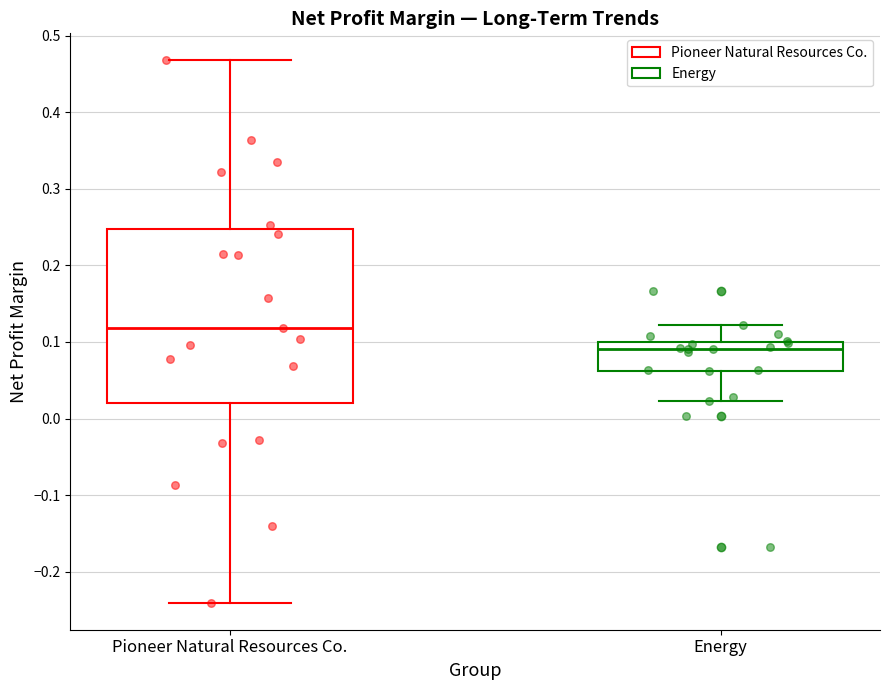

Reading left to right, transcribe this box plot: for each box, give where its median line is, the range the box spans, and where its two whiskers end, as read against the y-axis. The values are not printed on the chart, so give them approximately, as read against the axis.

Pioneer Natural Resources Co.: median 0.12, box 0.02 to 0.25, whiskers -0.24 to 0.47
Energy: median 0.09, box 0.06 to 0.10, whiskers 0.02 to 0.12